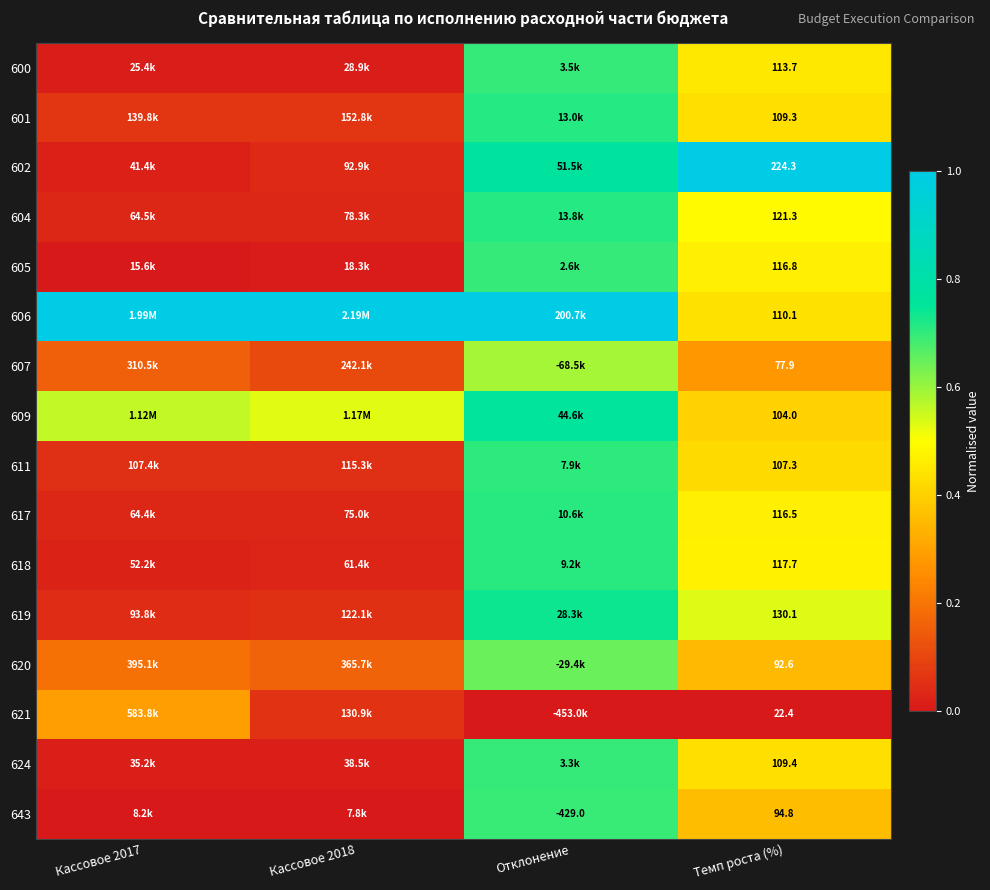

Is the value of 600 at Темп роста (%) greater than the value of 601 at Темп роста (%)?

Yes